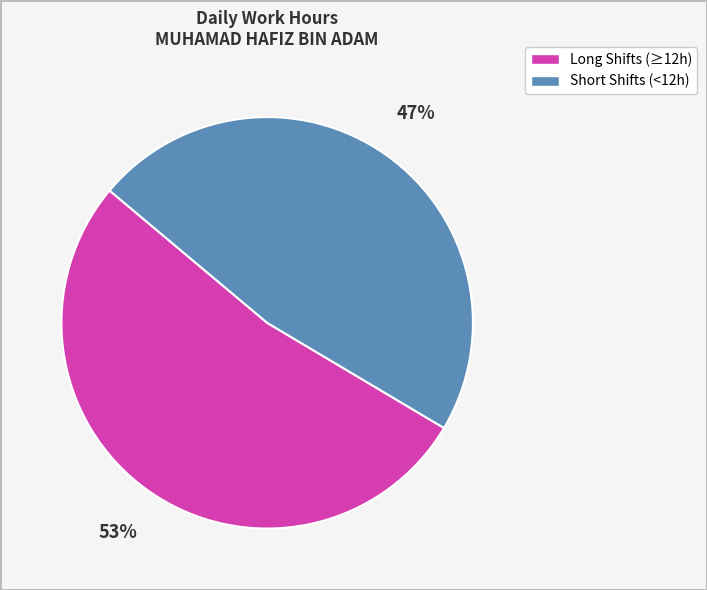

Do Short Shifts (<12h) and Long Shifts (≥12h) together represent more than half of the pie?

Yes